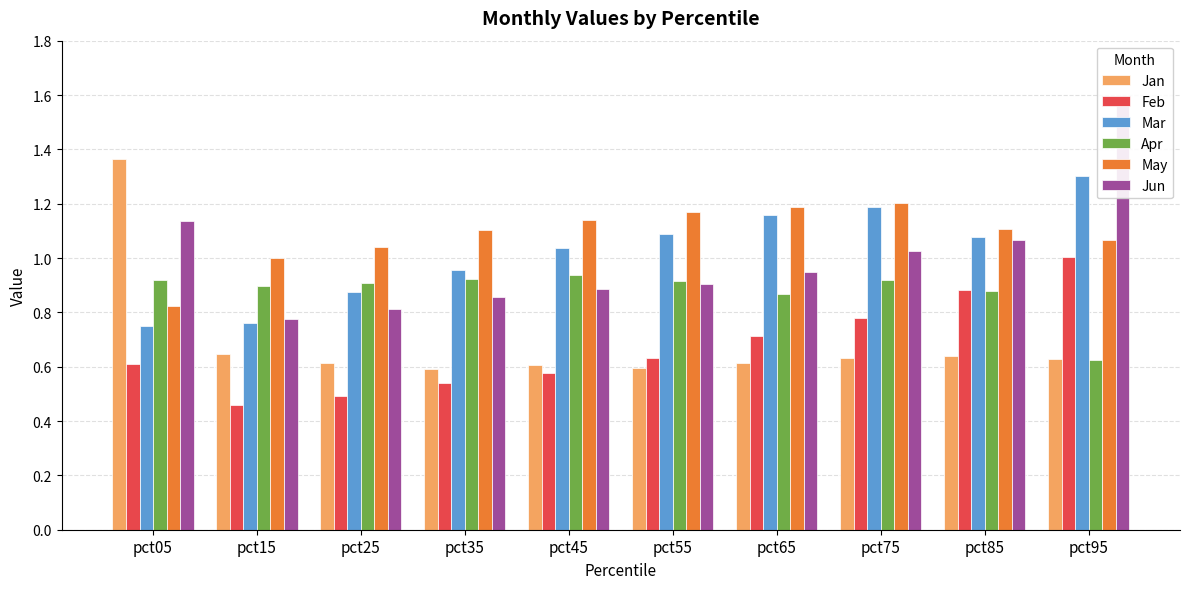

Which category has the highest value in the May series?

pct75